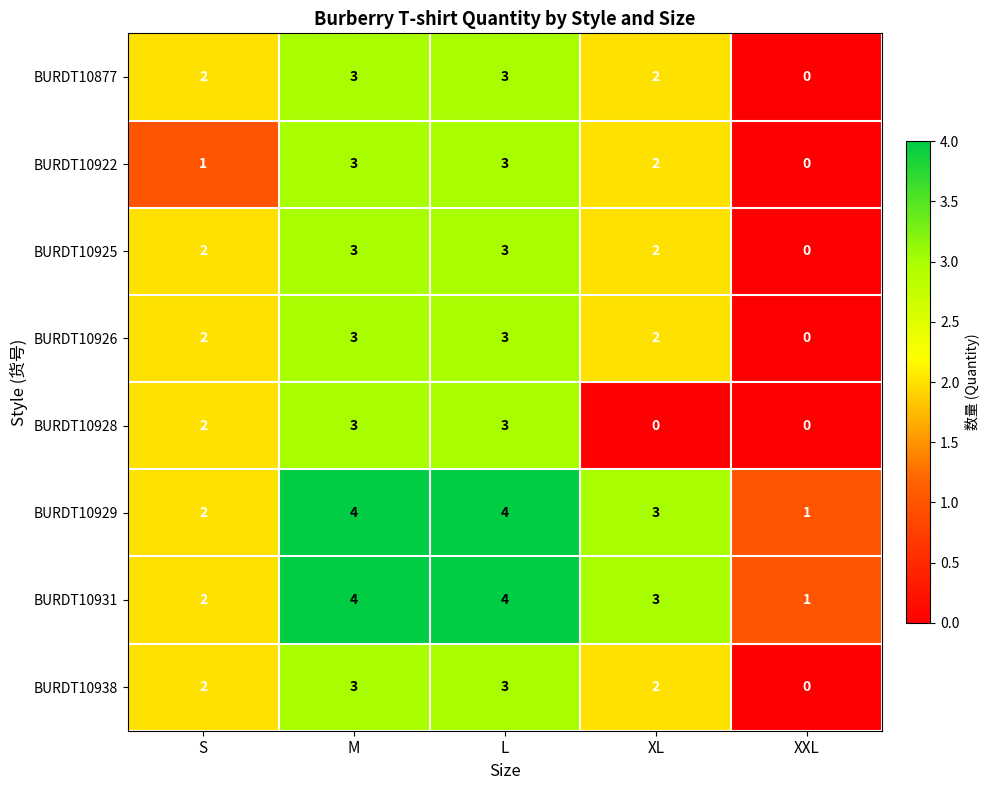

The BURDT10938 series shows 3 at M. True or false?

True